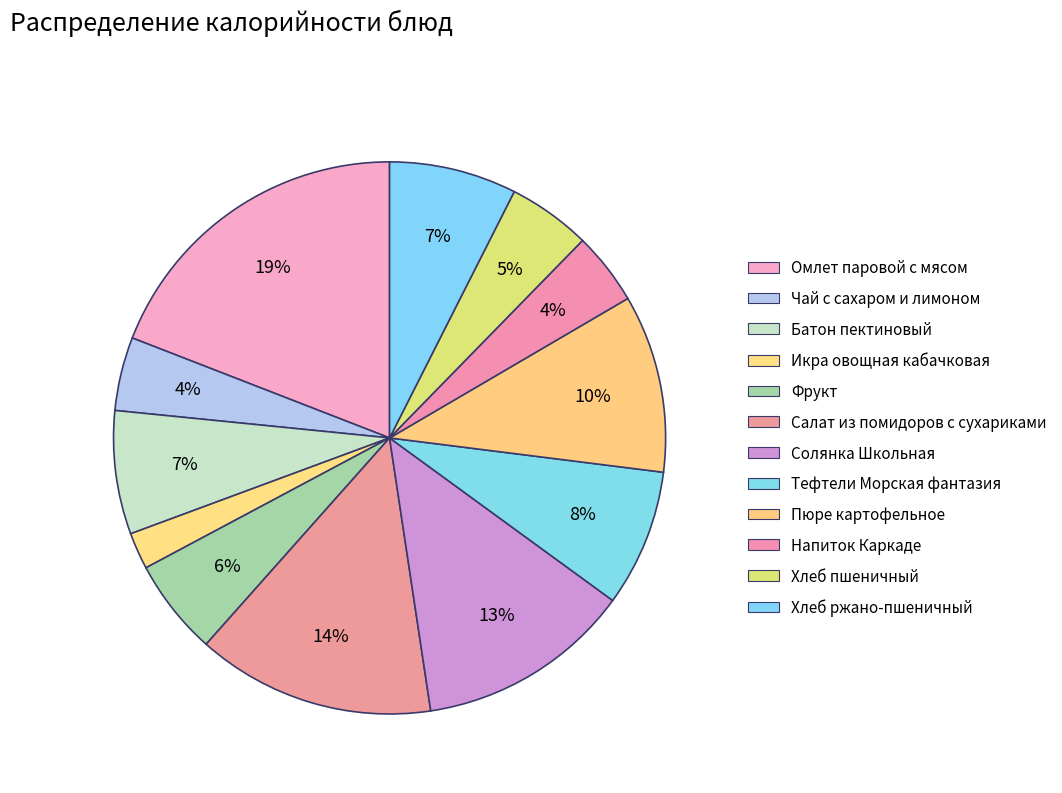

What is the ratio of the value at Солянка Школьная to the value at Хлеб пшеничный?

2.6